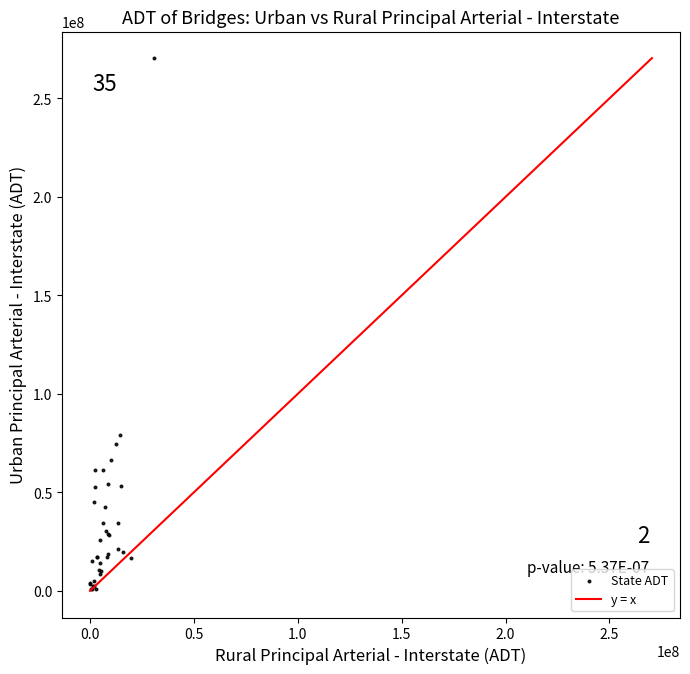

What Y value in the scatter plot is closest to 135607949?

78931156